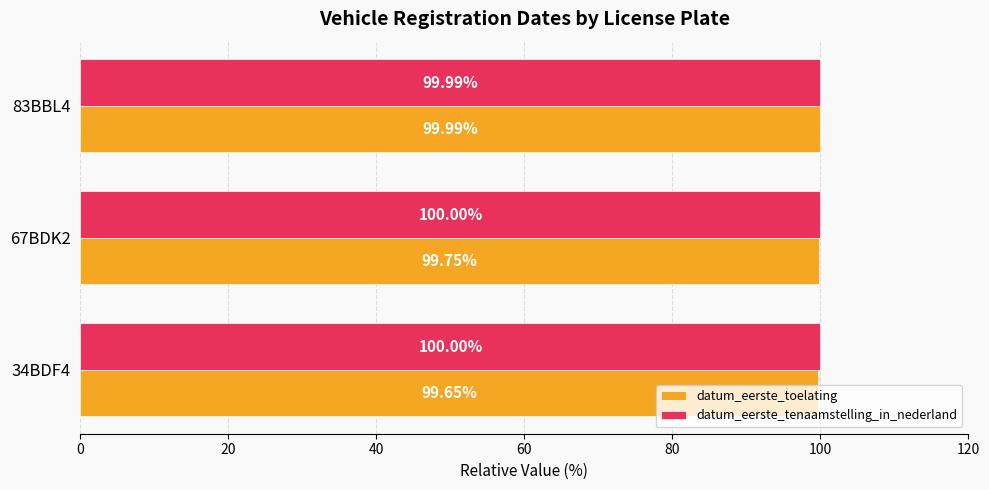

At which category is the sum across all series the highest?

83BBL4